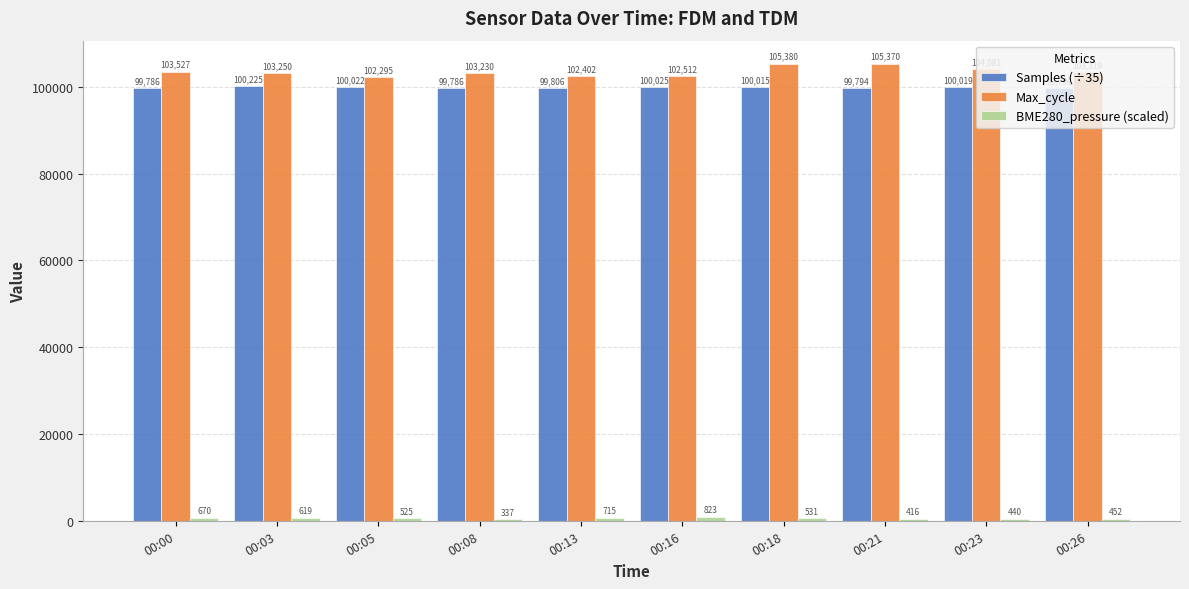

How many bars are there in total?

30